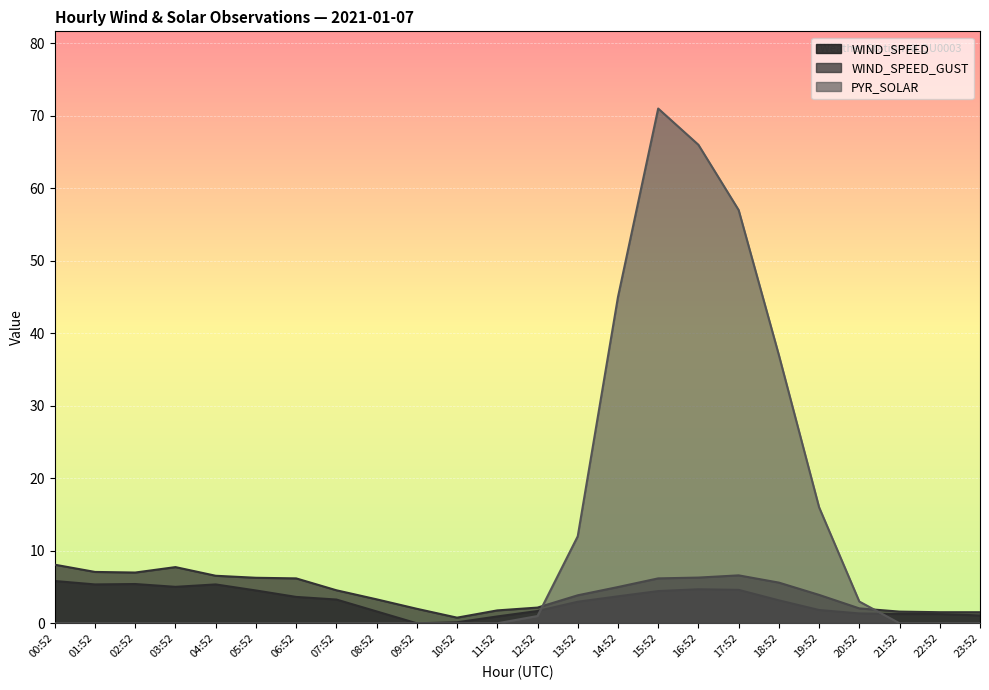

Which series has the largest total across all categories?

PYR_SOLAR